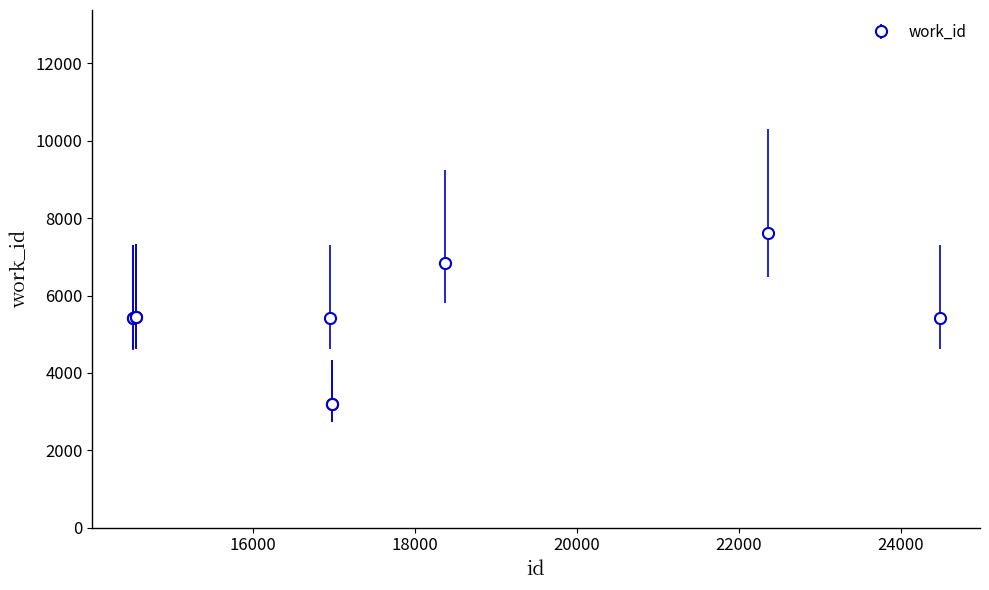

What is the difference between the maximum and second lowest values?

4418